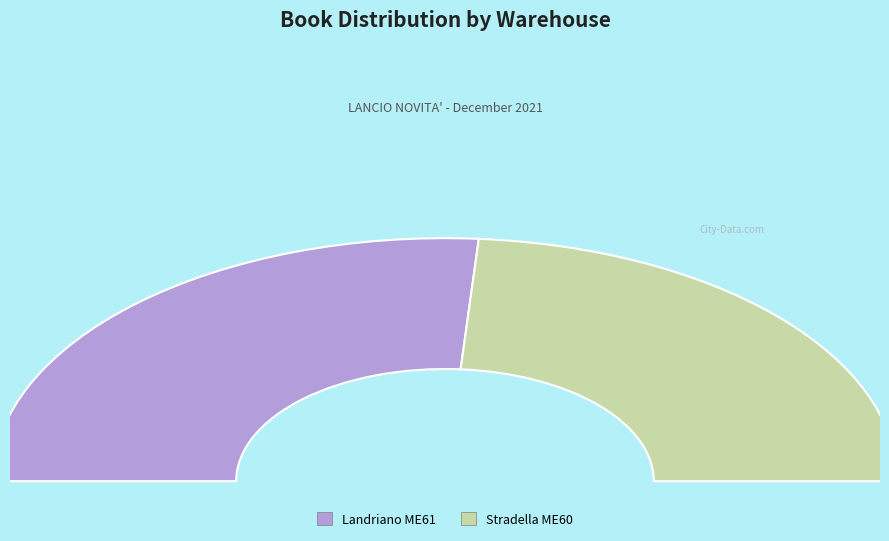

What percentage is the Landriano ME61 slice, to the nearest percent?

52%